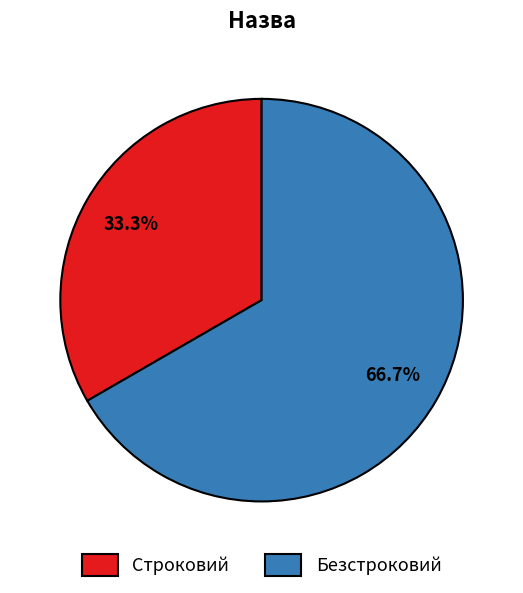

Is there any slice that represents more than half of the pie?

Yes